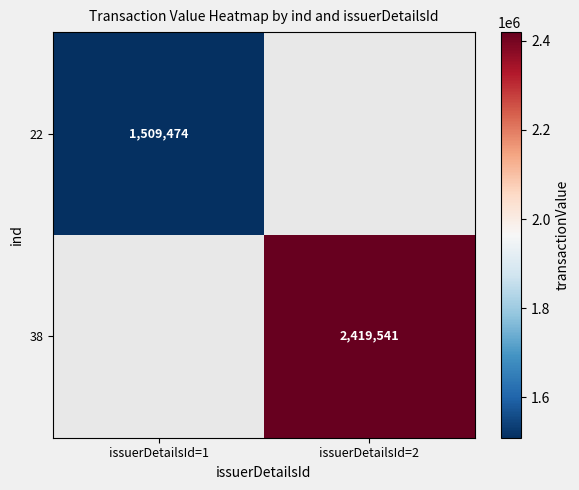

The 22 series shows 1509474 at issuerDetailsId=1. True or false?

True